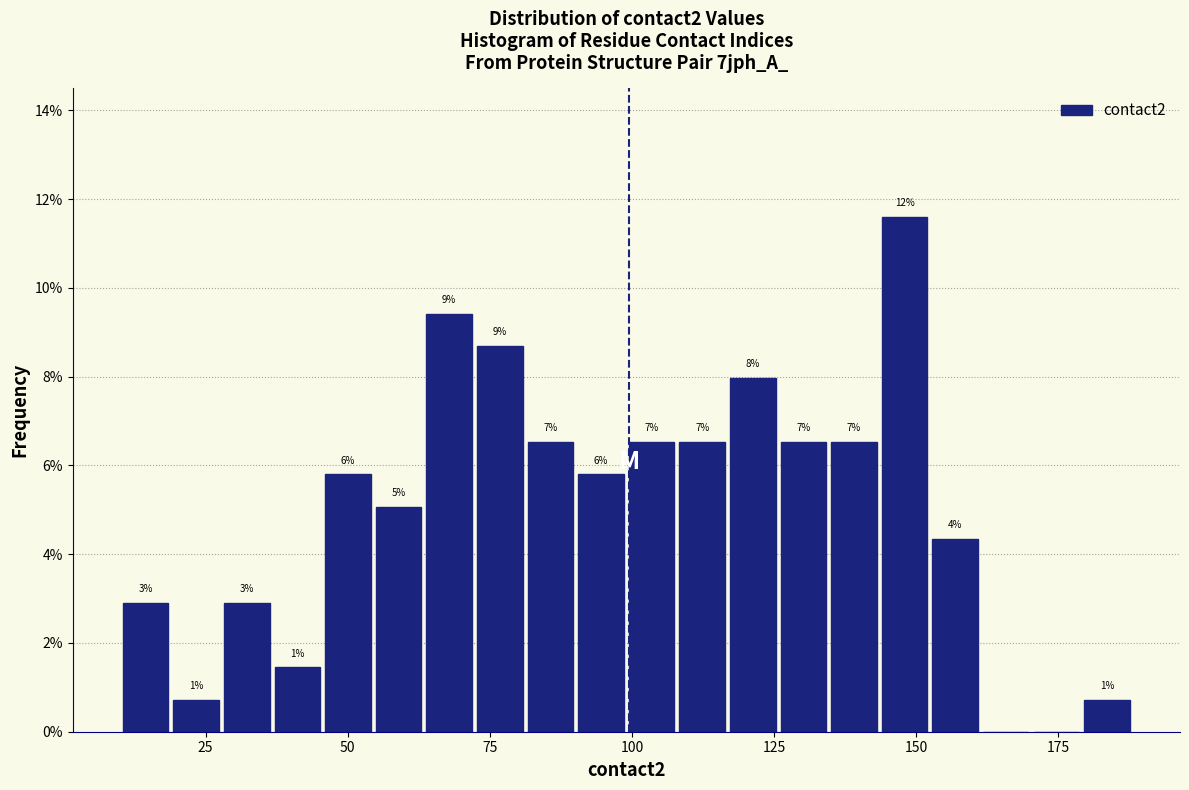

Around what value on the x-axis is the tallest bar? Give the approximate position of its centre, as read against the axis.

150